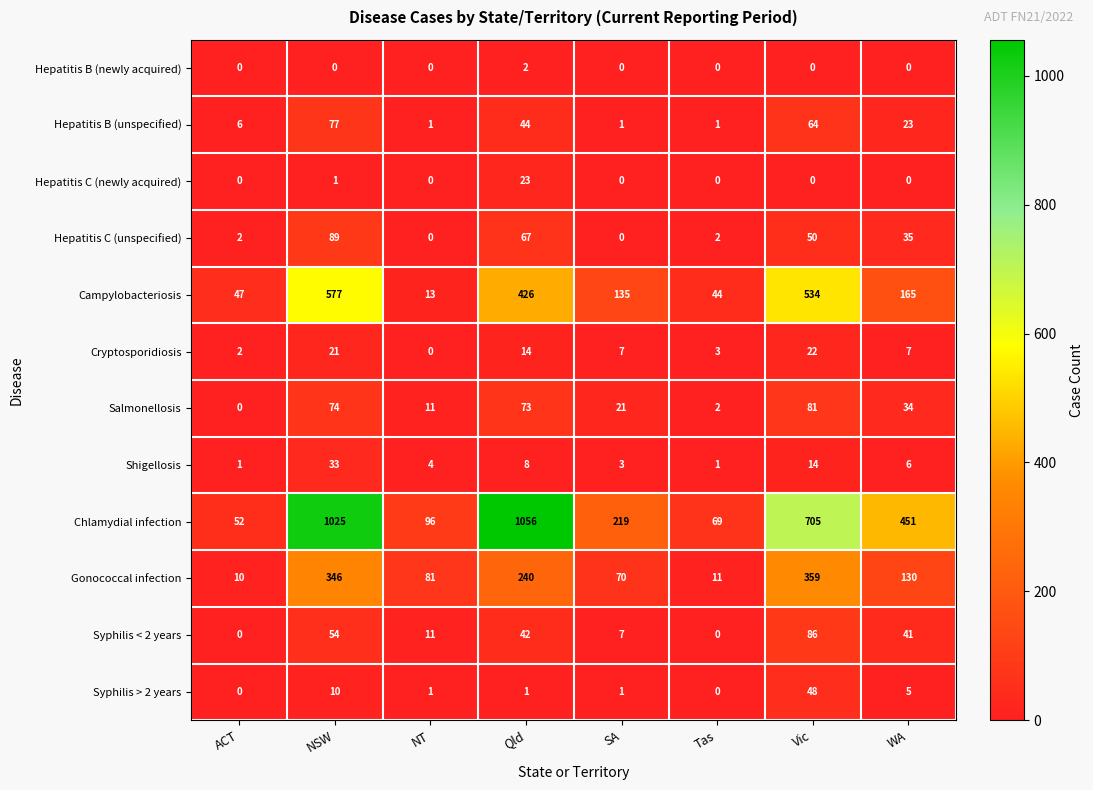

What is the difference between the Cryptosporidiosis values at SA and Qld?

7